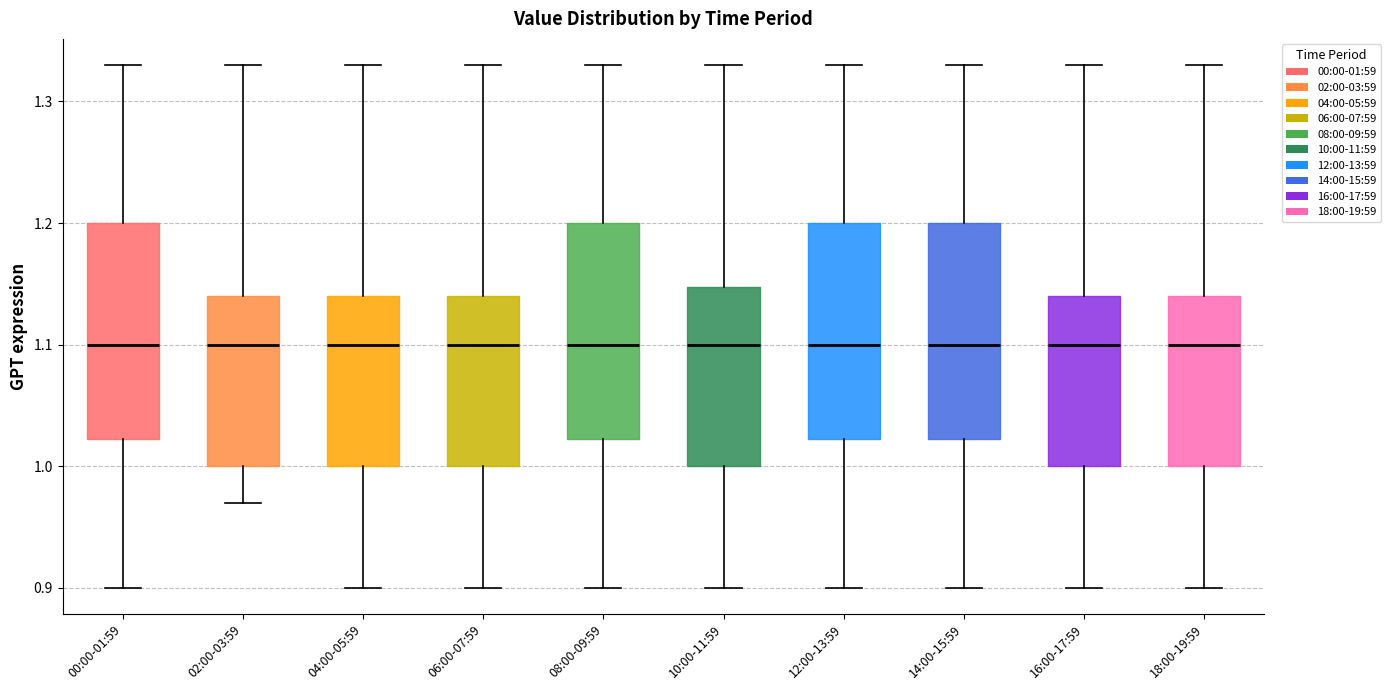

Where is the lower edge of the box for 18:00-19:59 on the y-axis? The values are not printed on the chart, so give them approximately, as read against the axis.

1.00